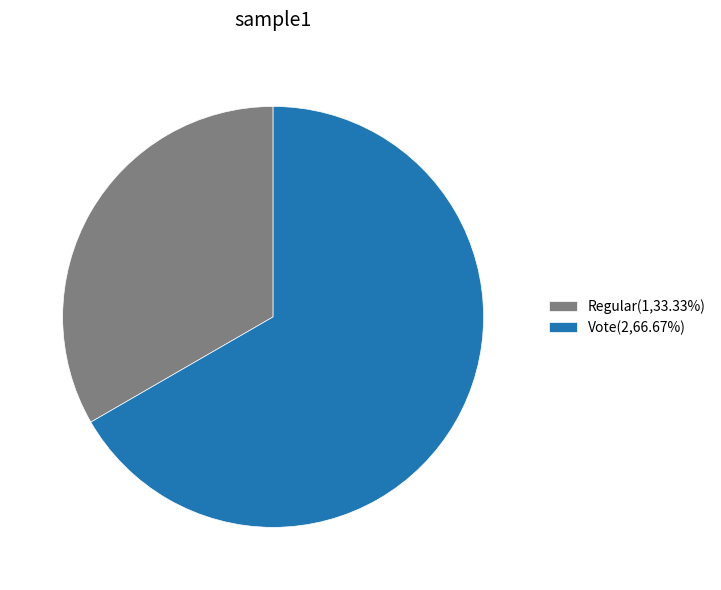

Rank the categories by value from lowest to highest.

Regular, Vote